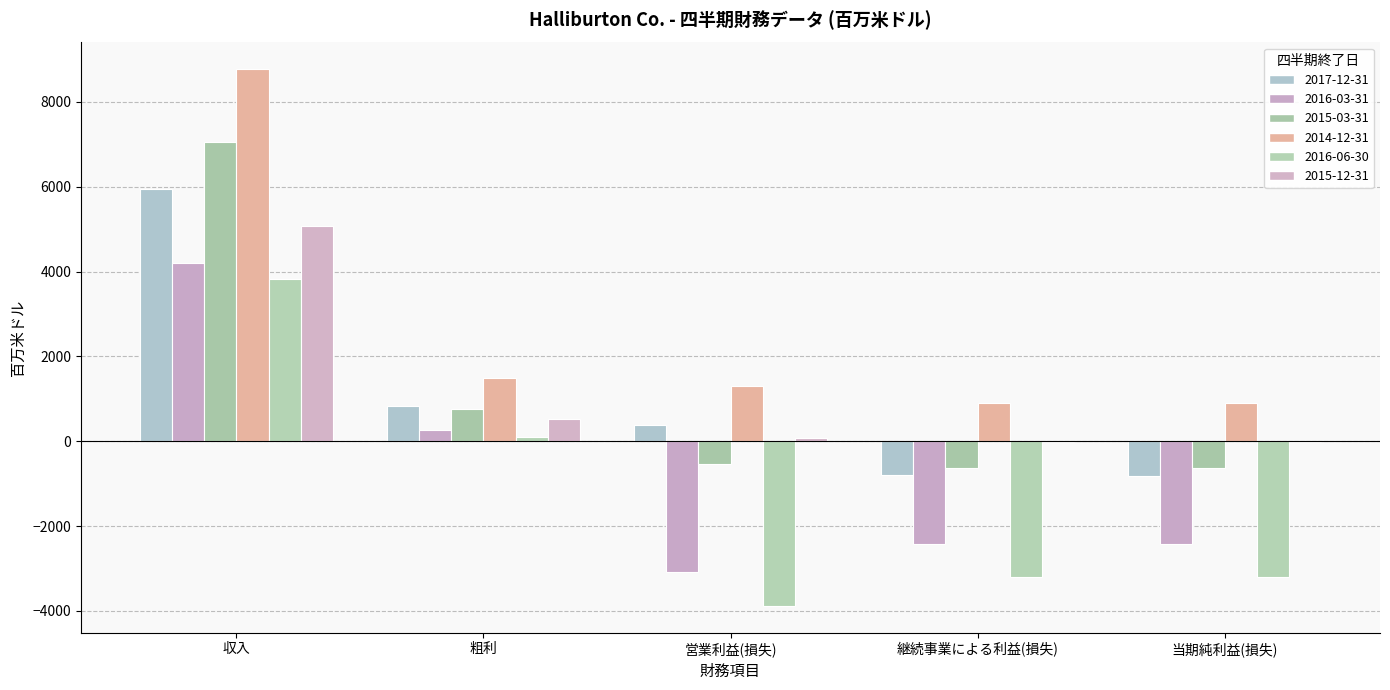

What is the maximum value for 2015-12-31?

5082